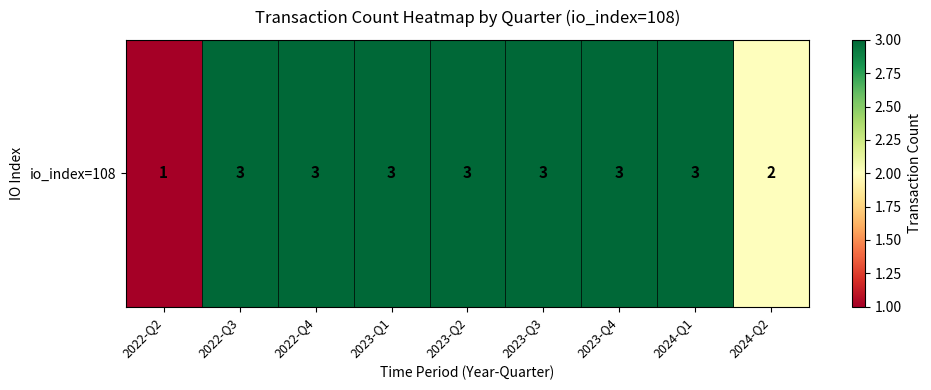

The chart shows a value of 5 at 2024-Q1. True or false?

False